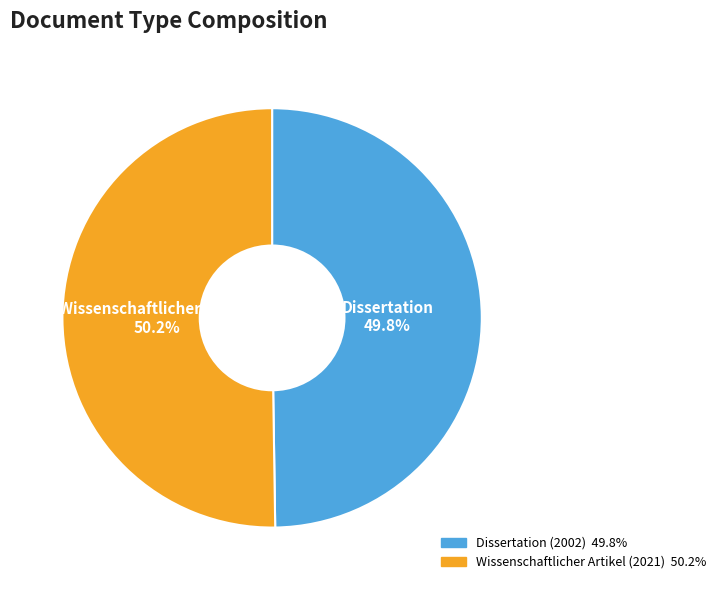

Approximately how many times larger is the value at Wissenschaftlicher Artikel (2021) compared to Dissertation (2002)?

1.0